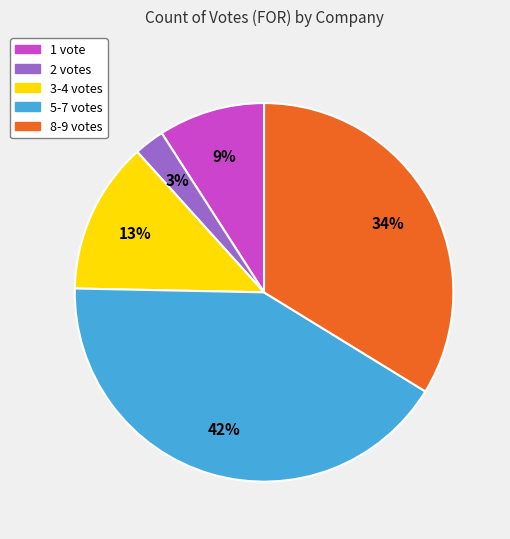

To the nearest percent, what is the difference between the largest and smallest slice percentages?

39%